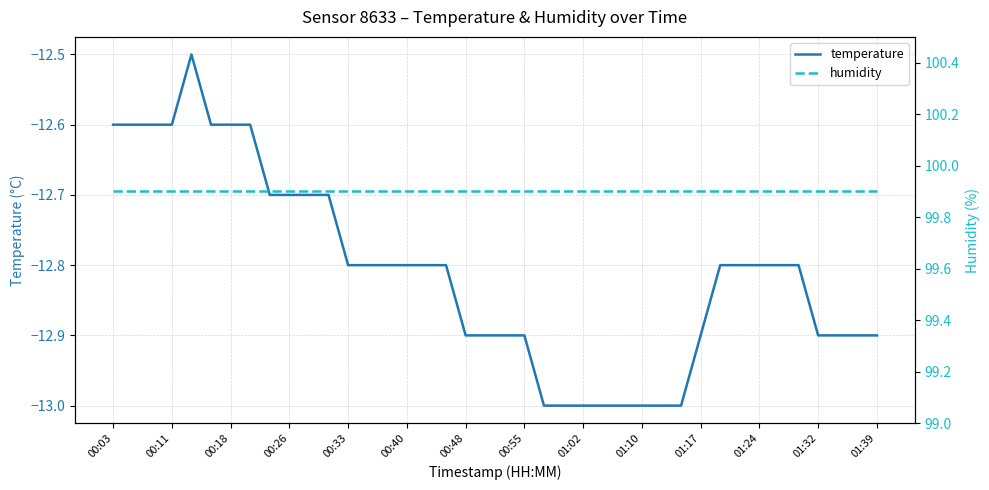

True or false: temperature and humidity cross at least once.

False